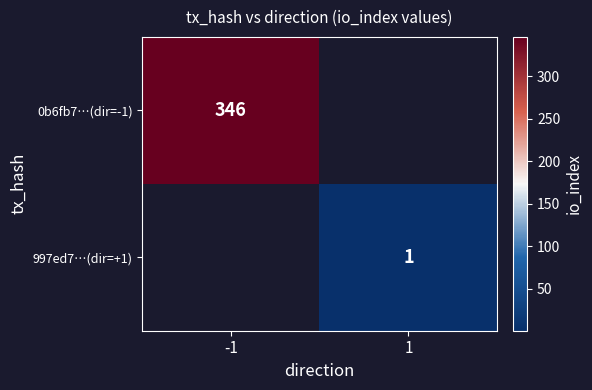

Is it true that 997ed7…(dir=+1) equals 1 at 1?

True